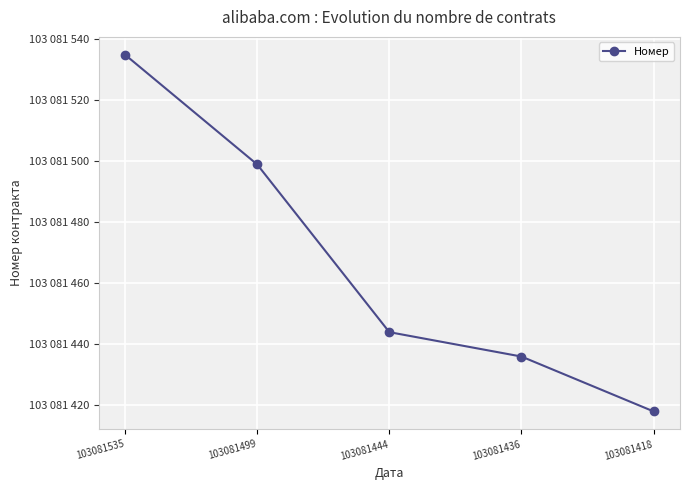

What is the difference between the values at 103081535 and 103081418?

117